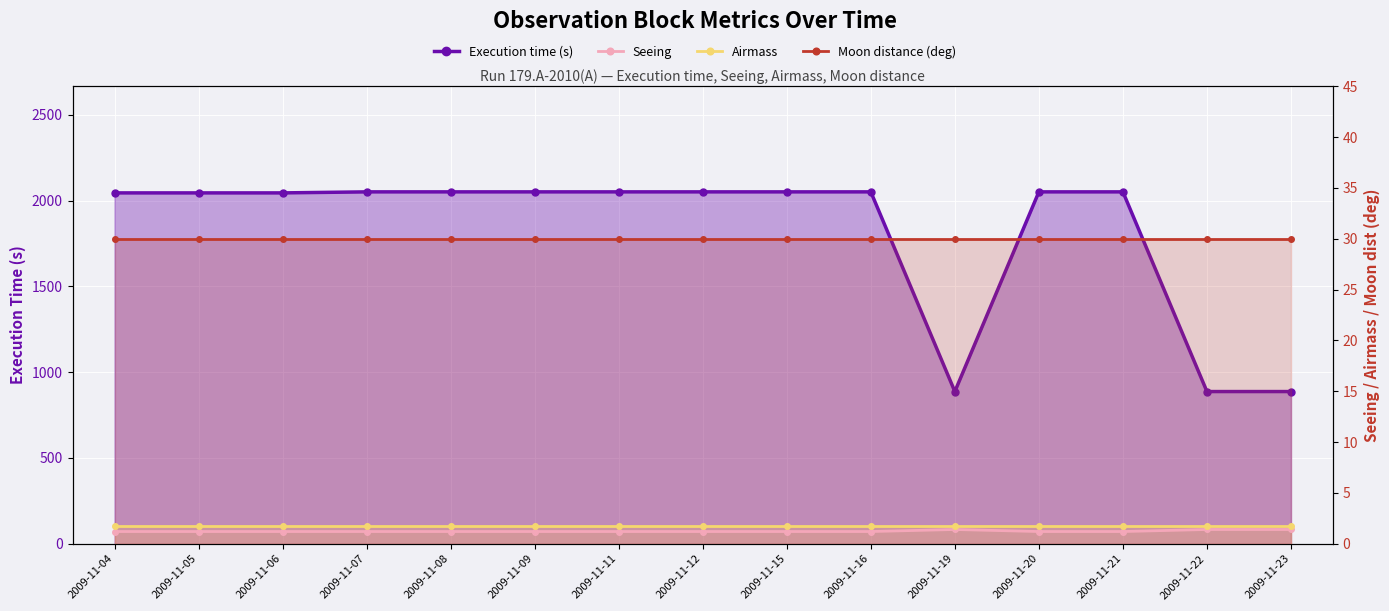

What is the value of the Airmass point at the 1st from the left?

1.7